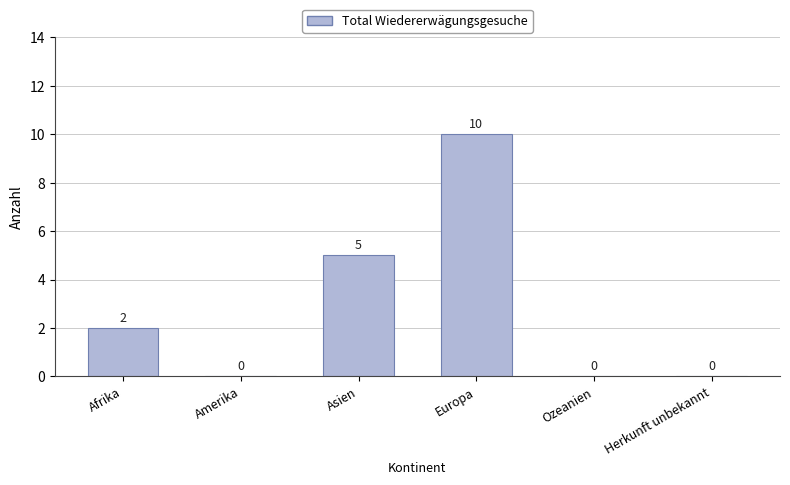

What is the sum of all values?

17